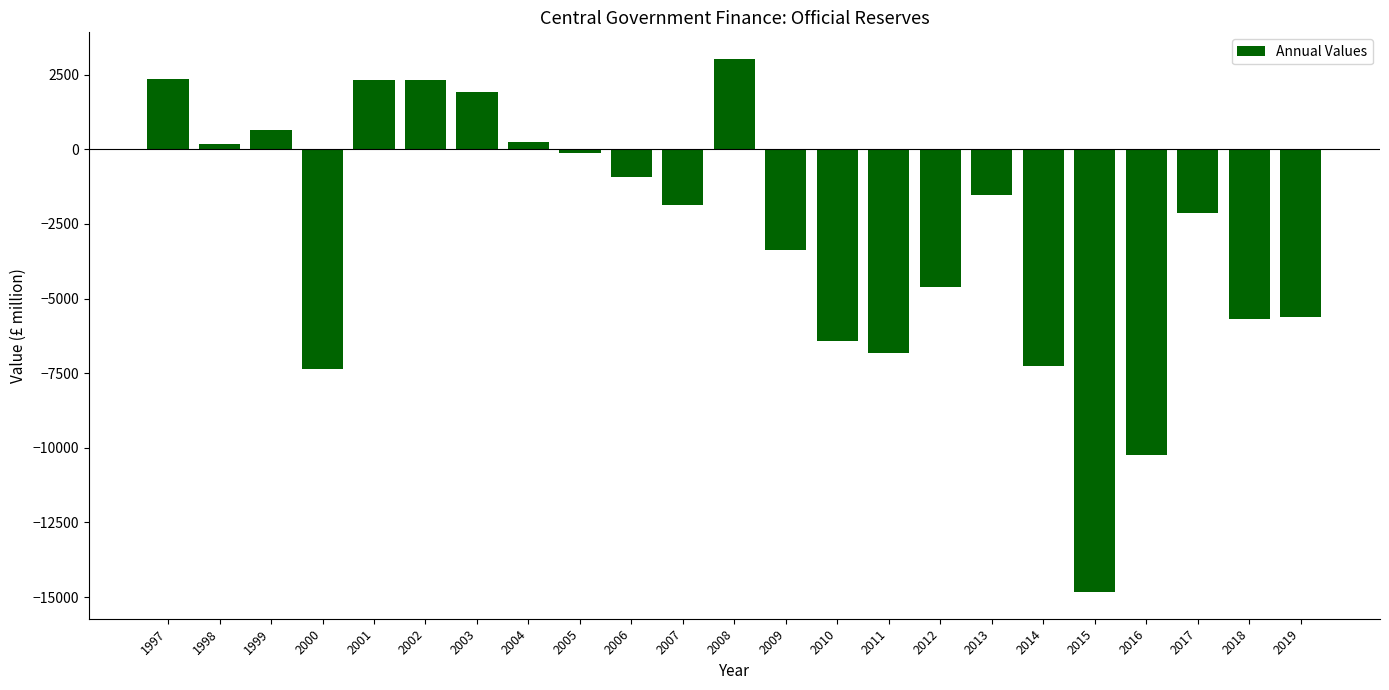

Which category has the lowest value across all series?

2015